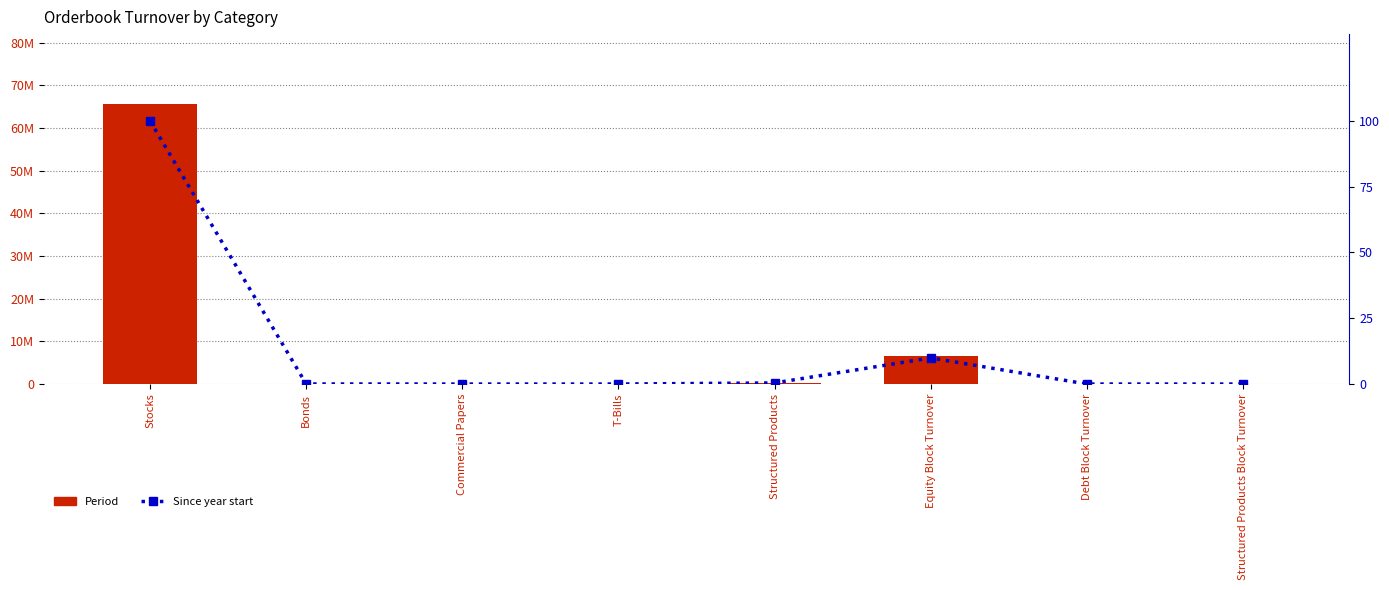

How many positive values does the Since year start series have?

4